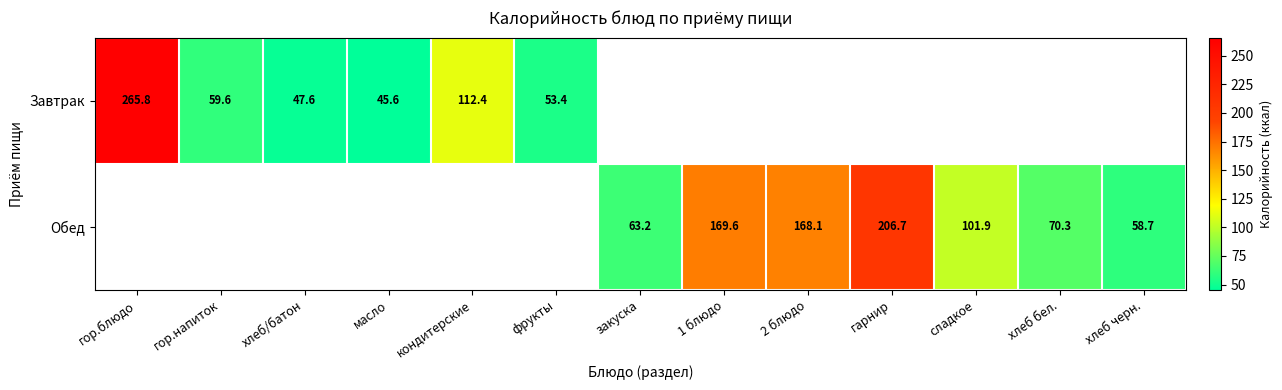

What is the difference between the Обед values at гарнир and хлеб черн.?

148.0